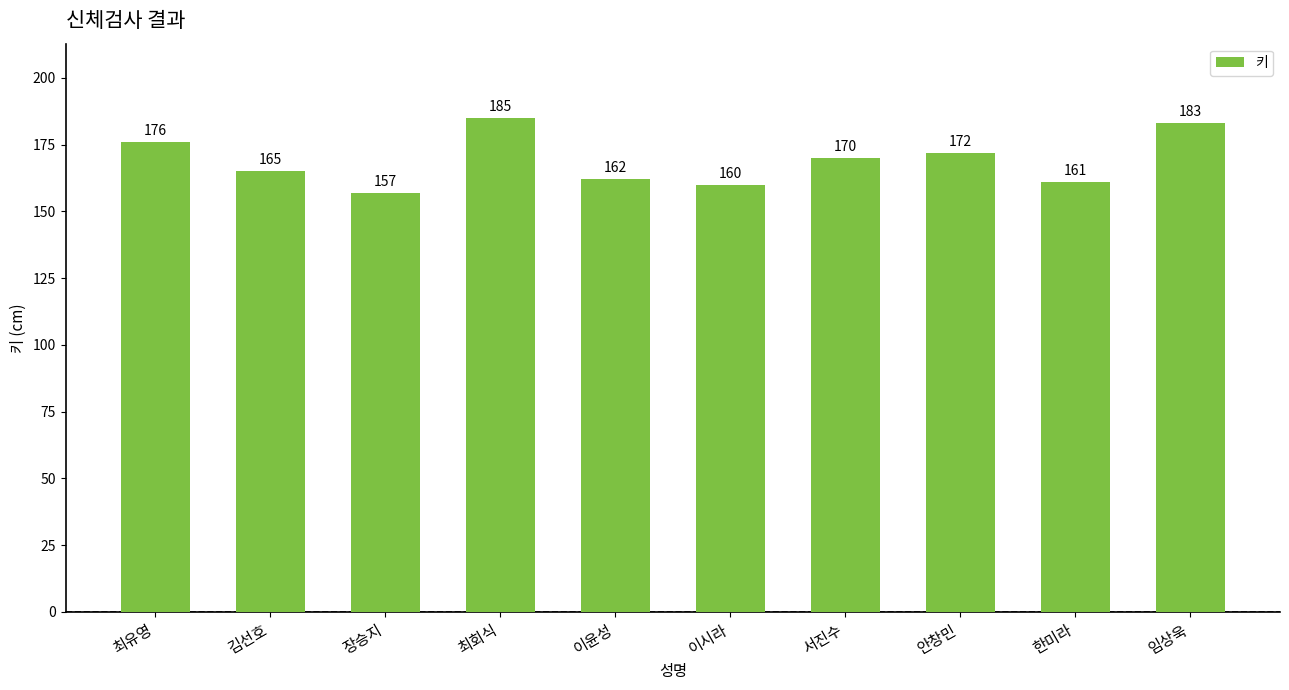

Does the chart contain any negative values?

No